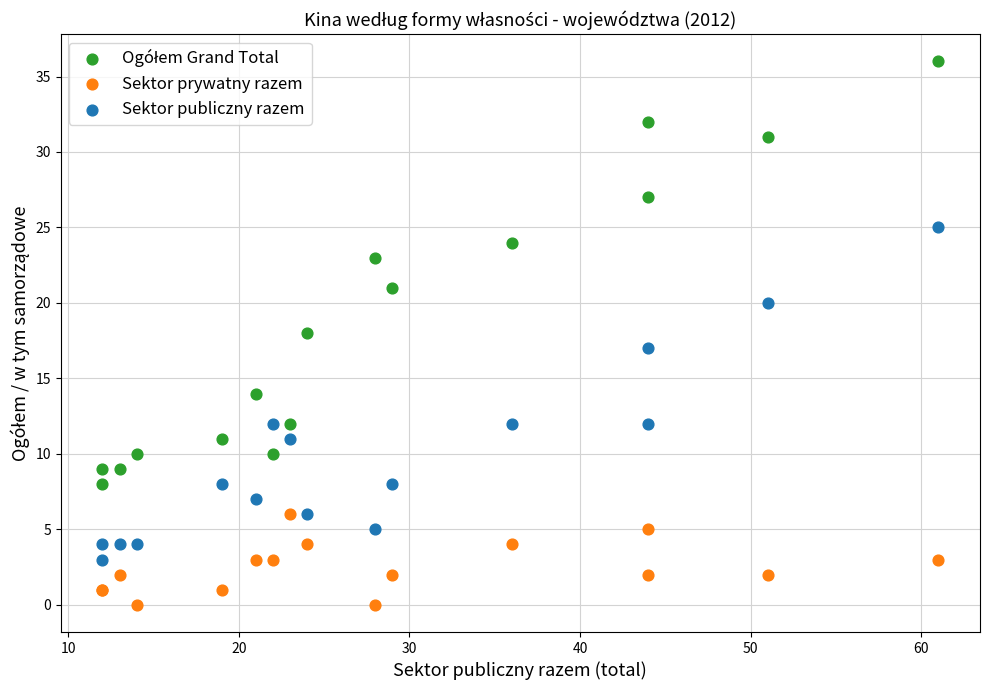

Which series reaches the minimum Y coordinate?

Sektor prywatny razem